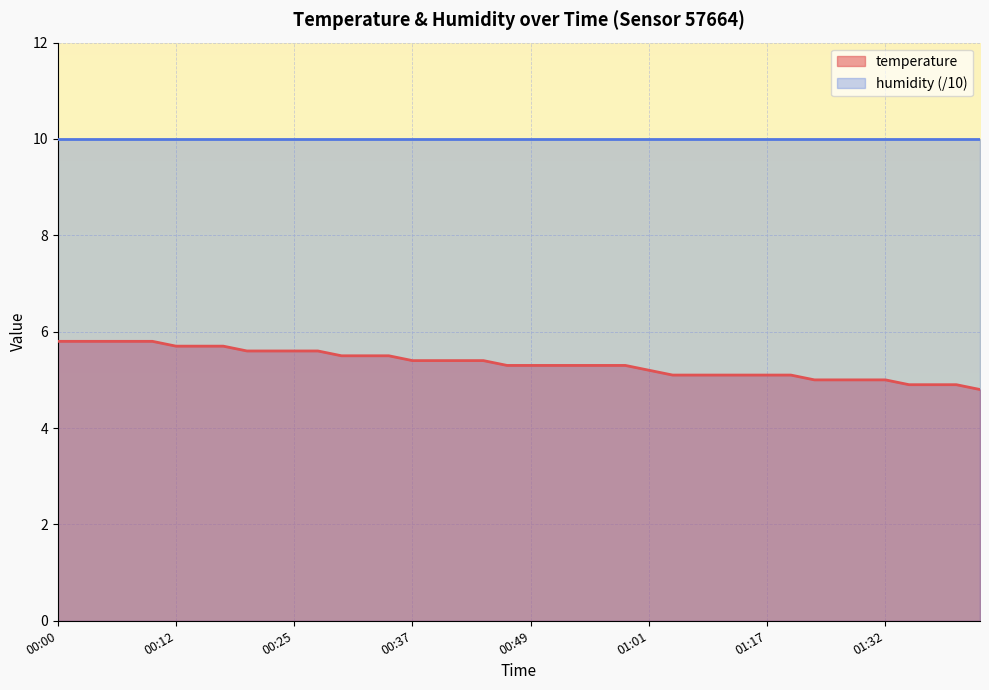

Approximately how many times larger is the value at 01:14 compared to 00:25?

0.9